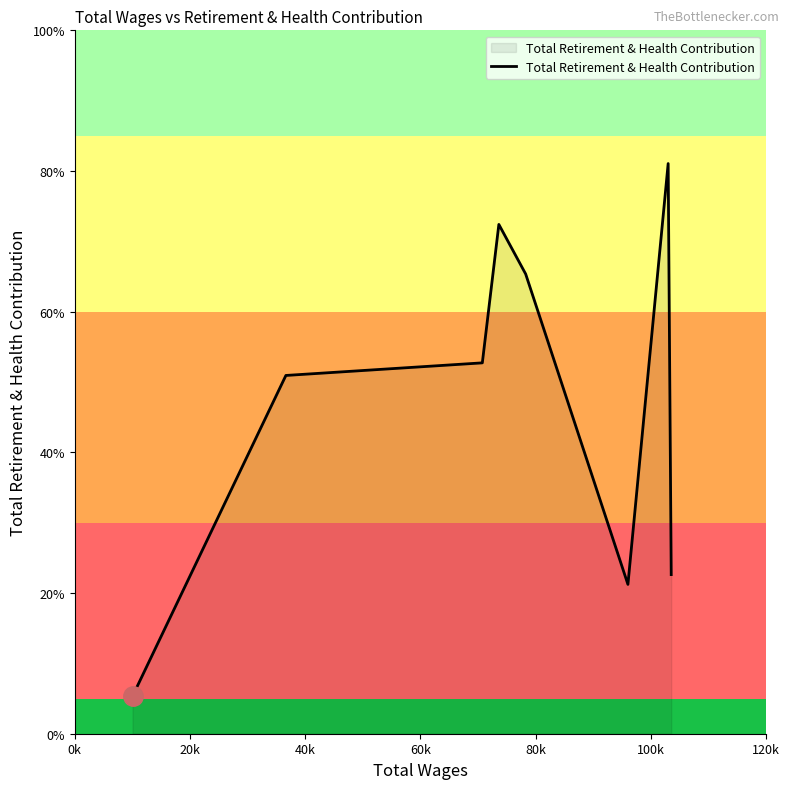

True or false: the data has more than 0 interior local peaks.

True